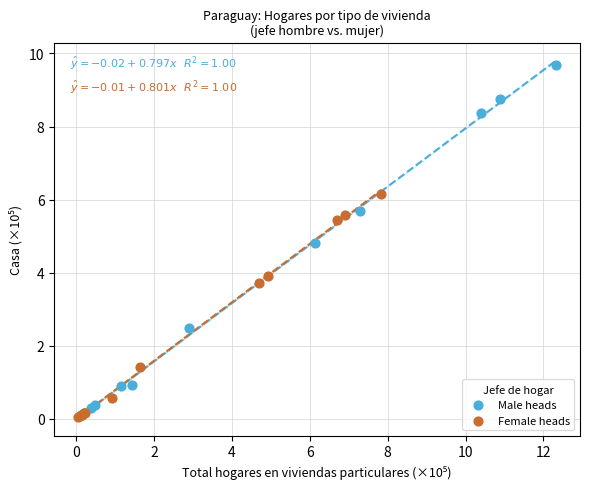

Which series reaches the maximum Y coordinate?

Male heads